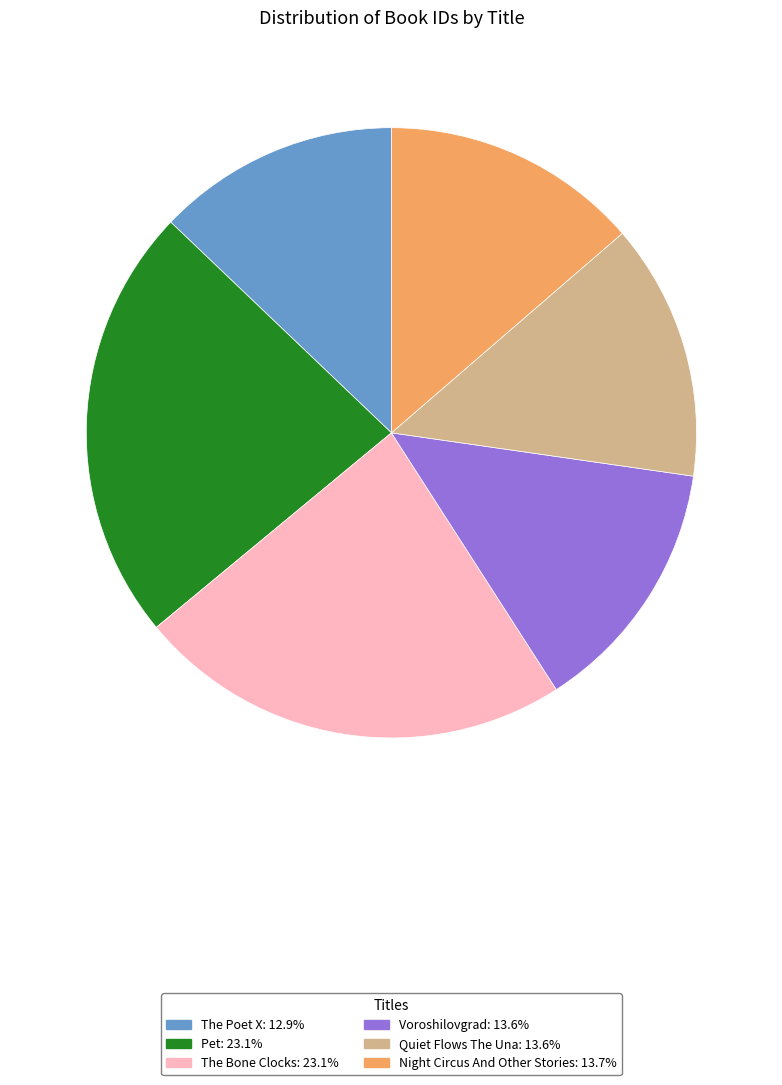

Count the number of slices in the pie.

6